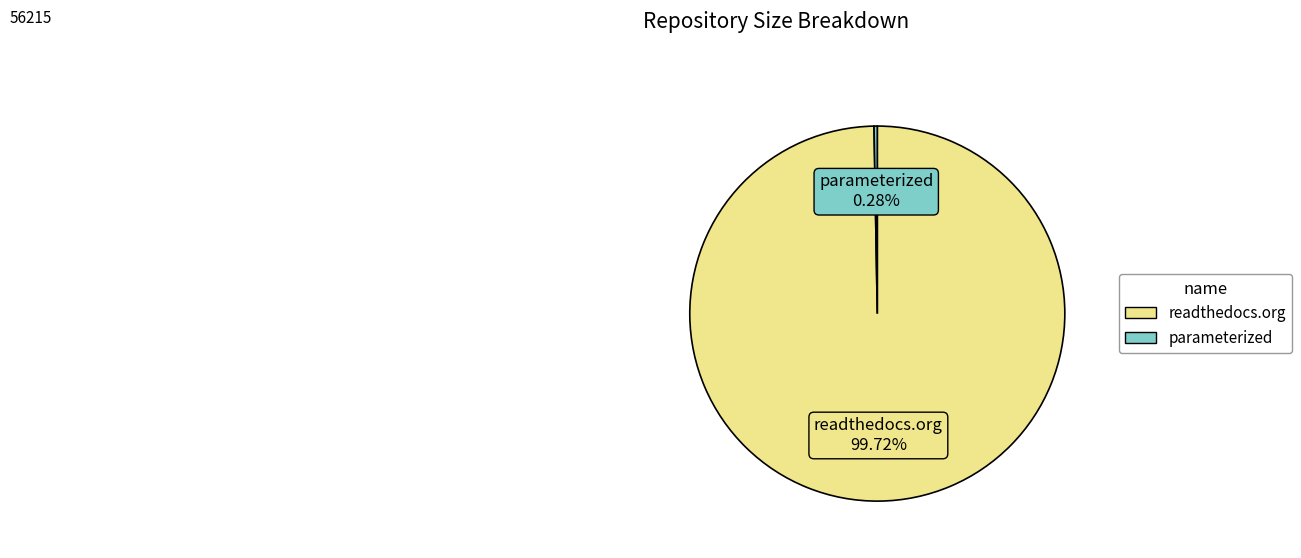

What is the largest slice in the pie chart?

readthedocs.org